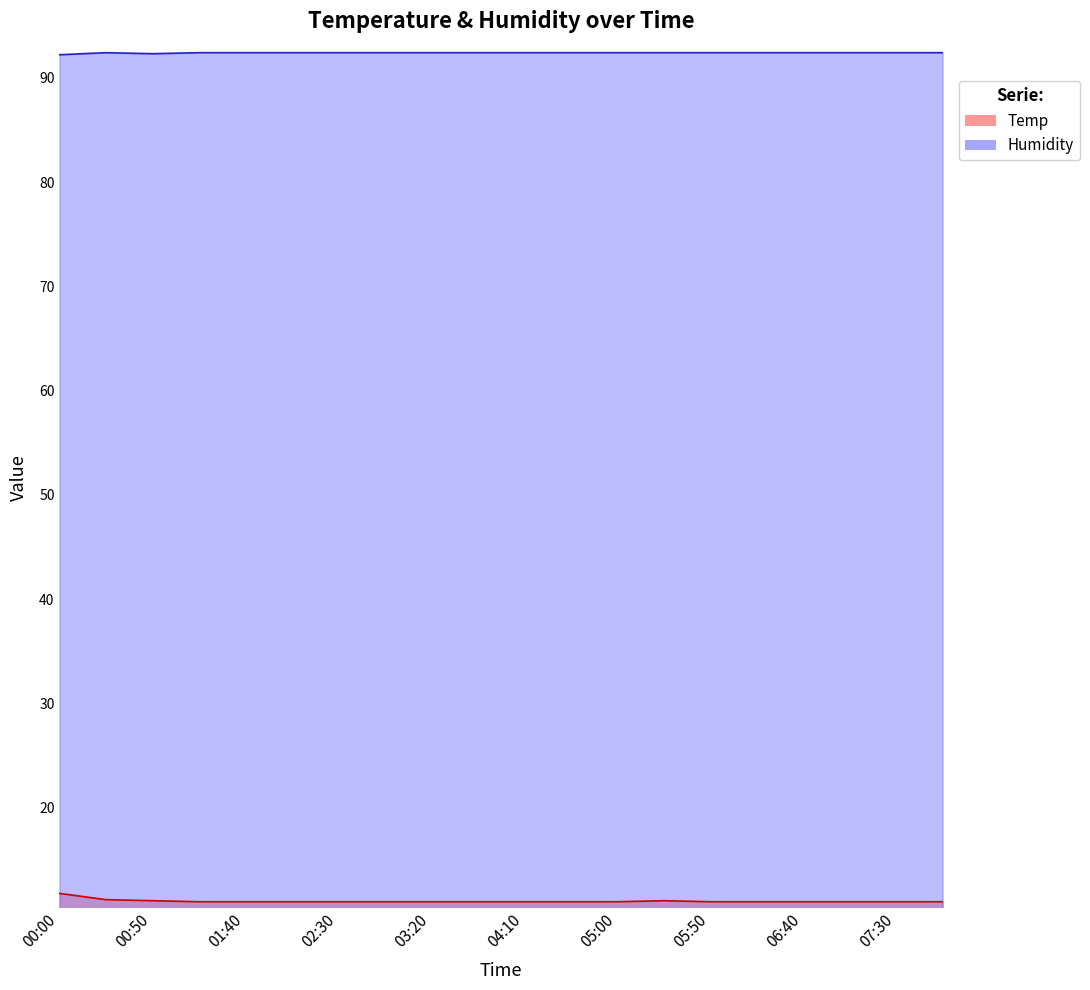

What is the label of the 7th point from the left?

02:30